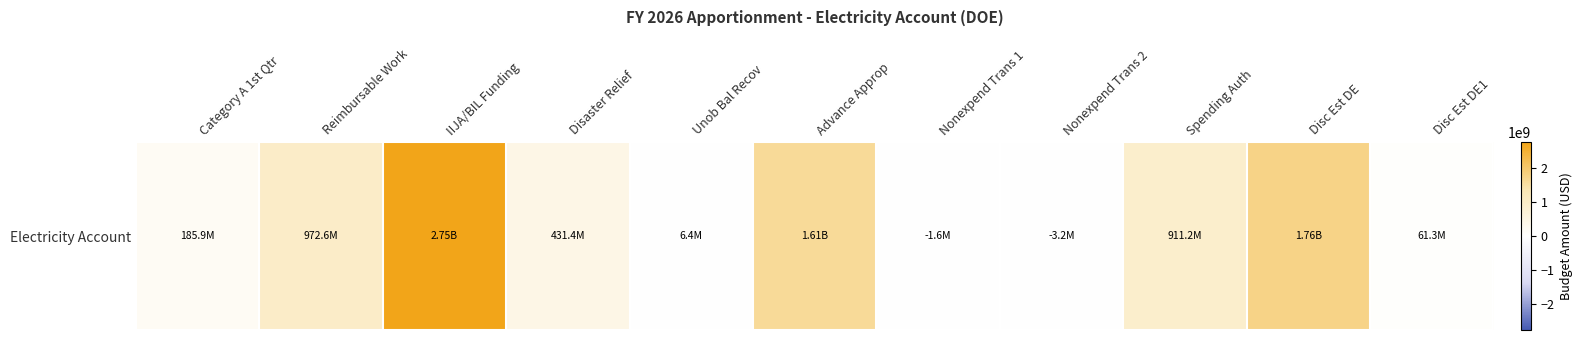

What is the difference between the values at Reimbursable Work and Category A 1st Qtr?

786634653